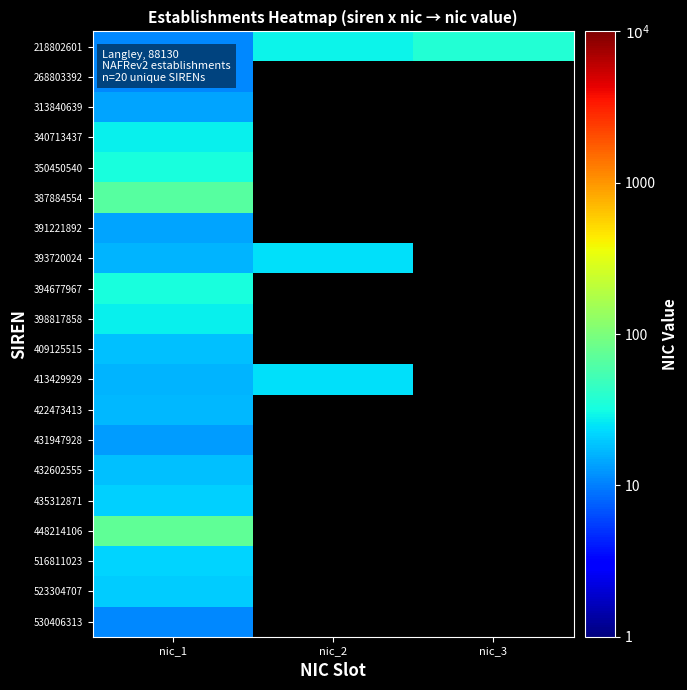

At which label does 516811023 reach its minimum?

nic_1